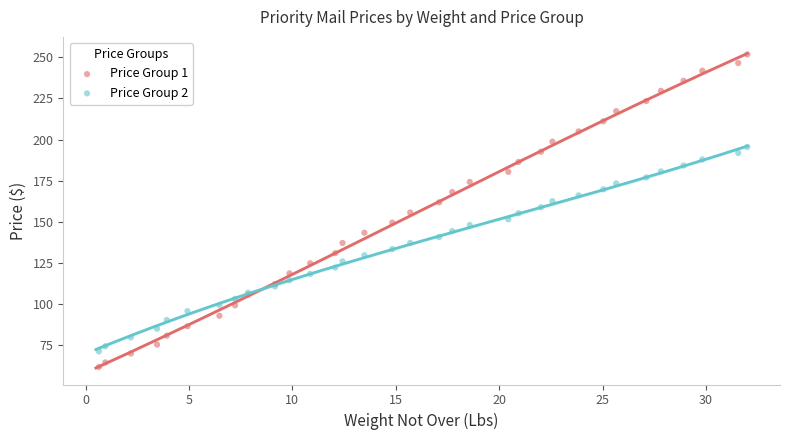

Which series contains the lowest Y value?

Price Group 1